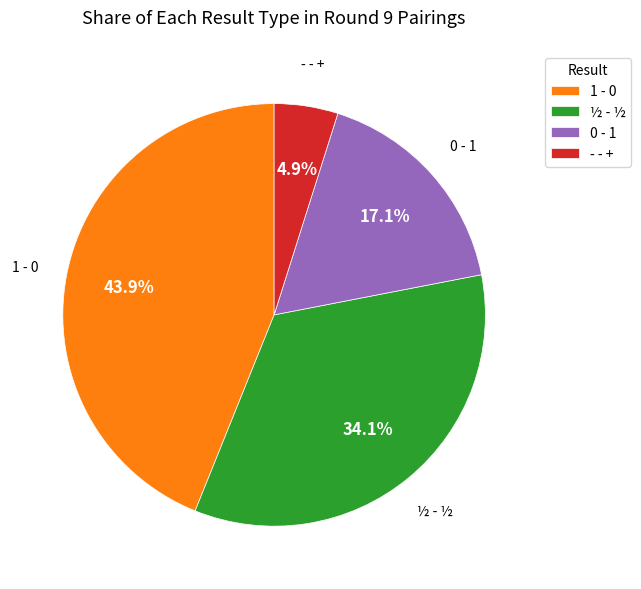

How many slices are in this pie chart?

4